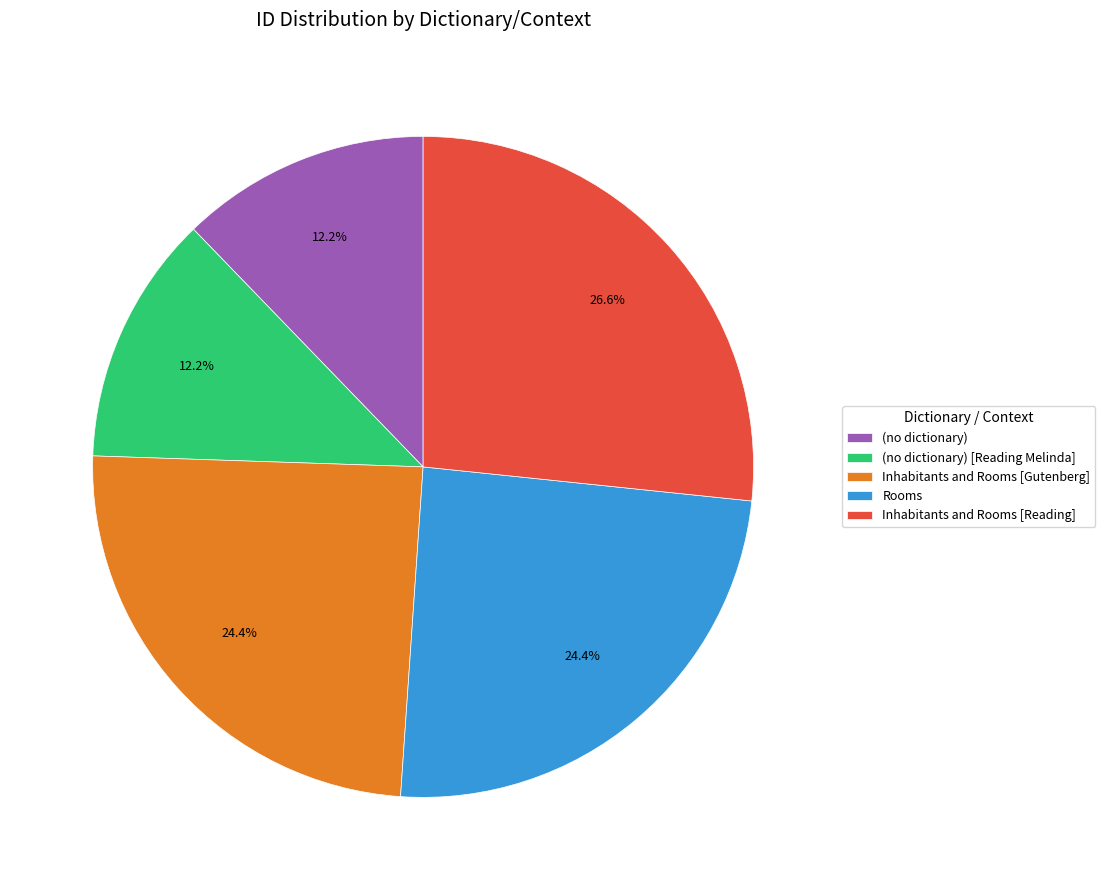

What is the total percentage of Rooms and (no dictionary) [Reading Melinda]?

36.7%